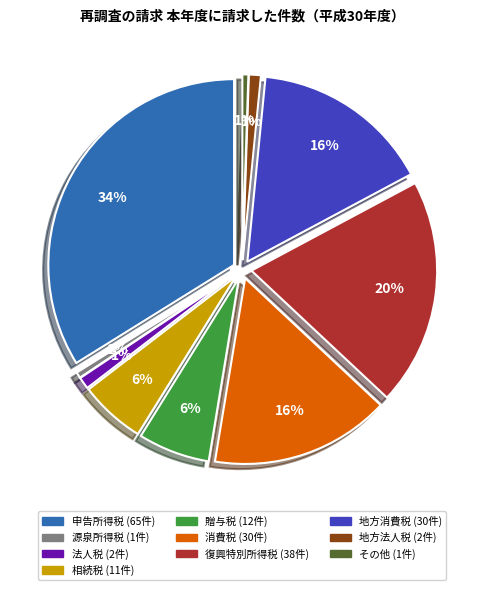

What percentage is the 贈与税 slice, to the nearest percent?

6%